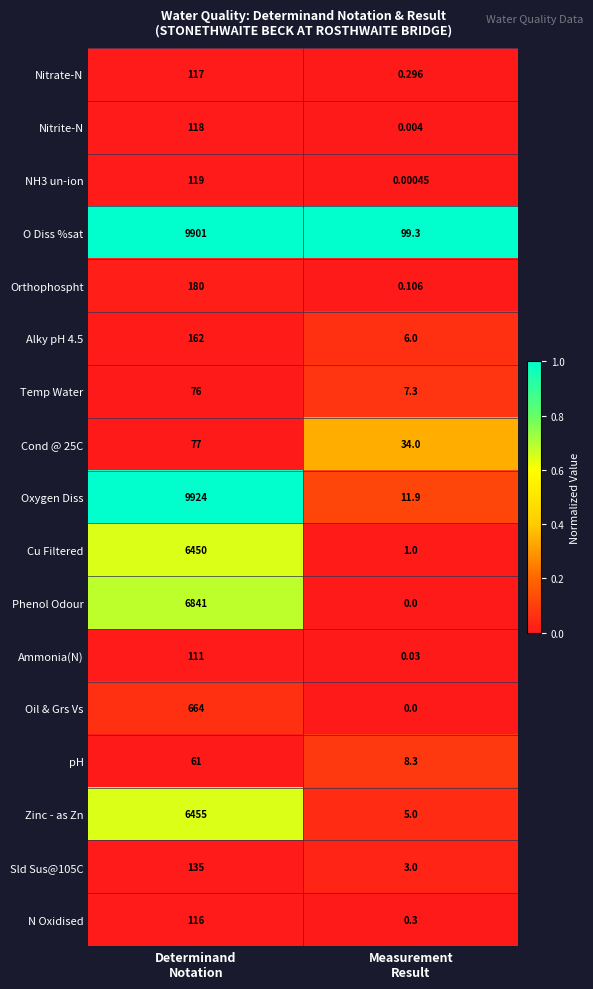

Which series has the widest spread of values?

Oxygen Diss